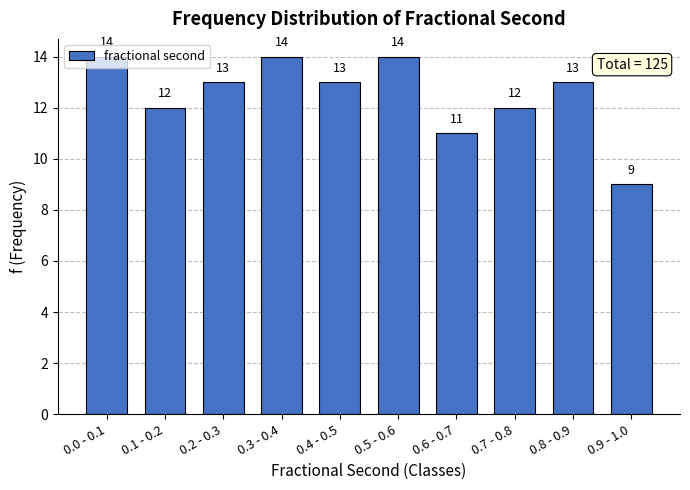

Where does the data first go above 13?

0.0 - 0.1